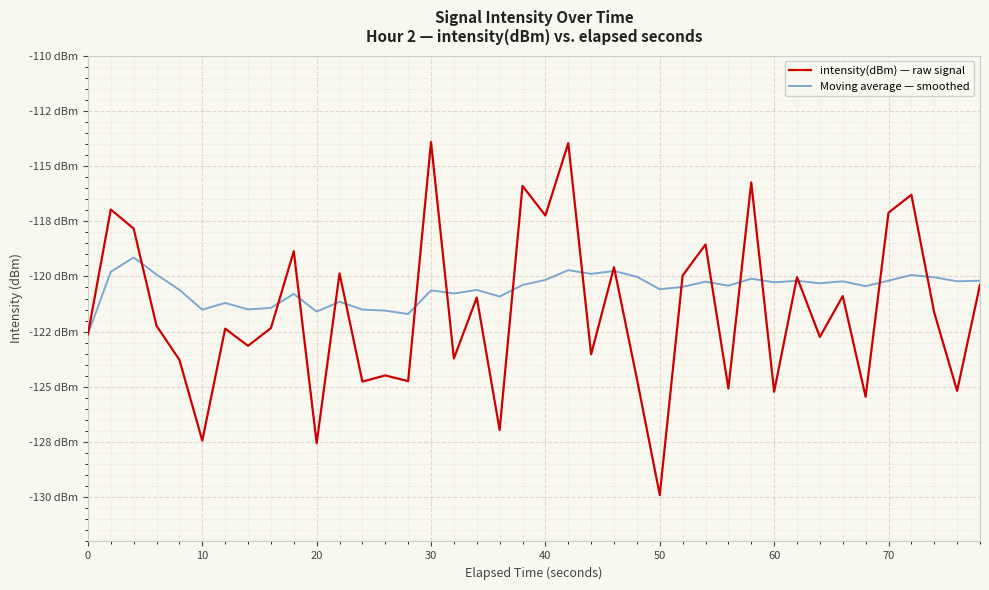

What are all the series names shown in the legend?

intensity(dBm) — raw signal, Moving average — smoothed